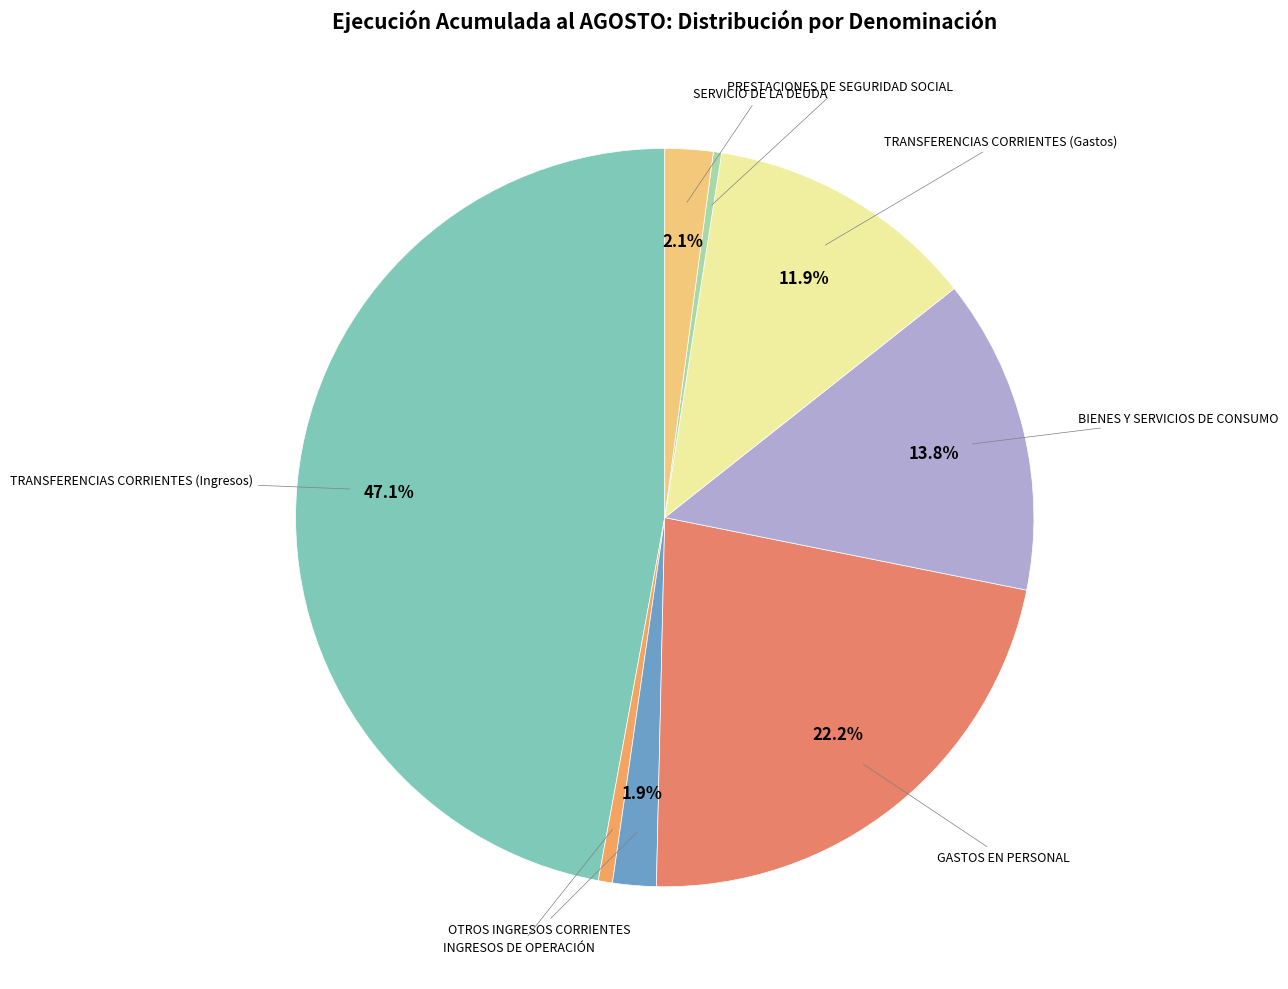

How many segments does this pie chart have?

8